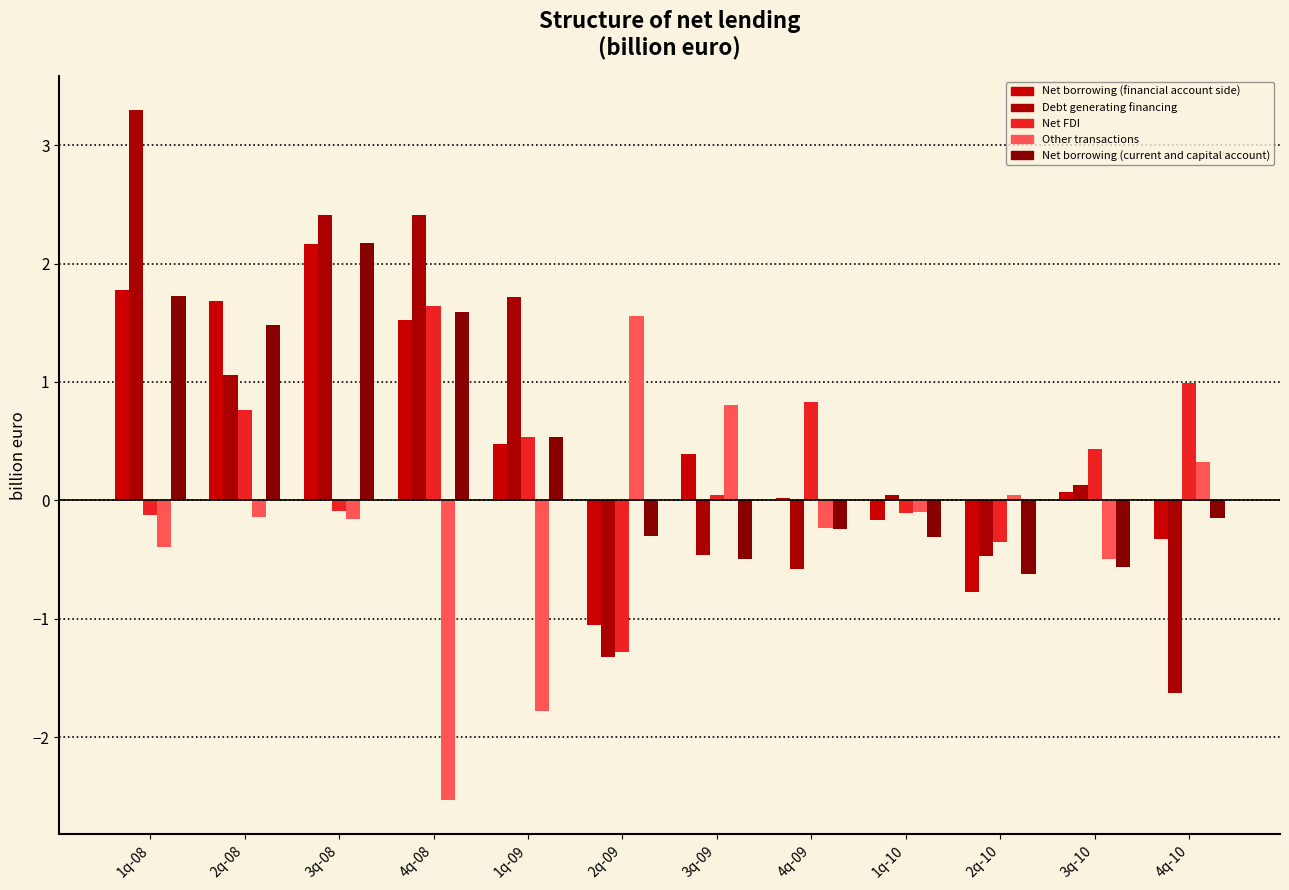

What is the difference between the maximum and minimum values in the Net FDI series?

2.9